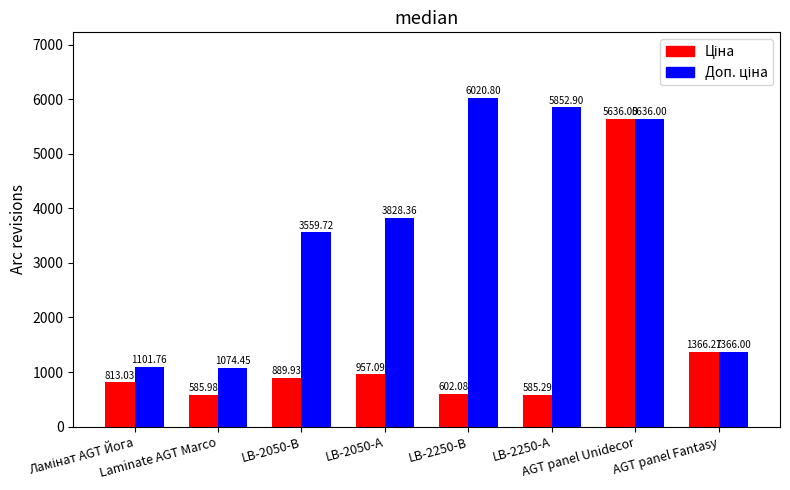

What is the difference between the highest and lowest values at Laminate AGT Marco?

488.5